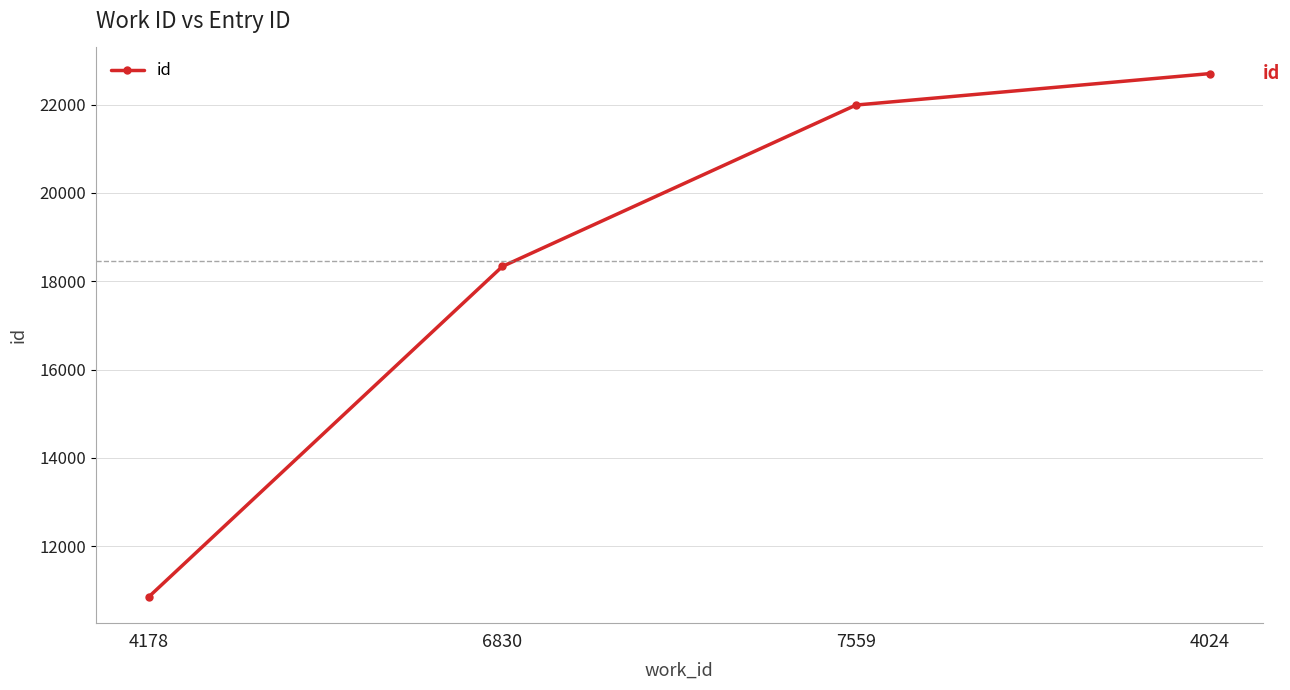

Is this an area chart (filled region under the line)?

No